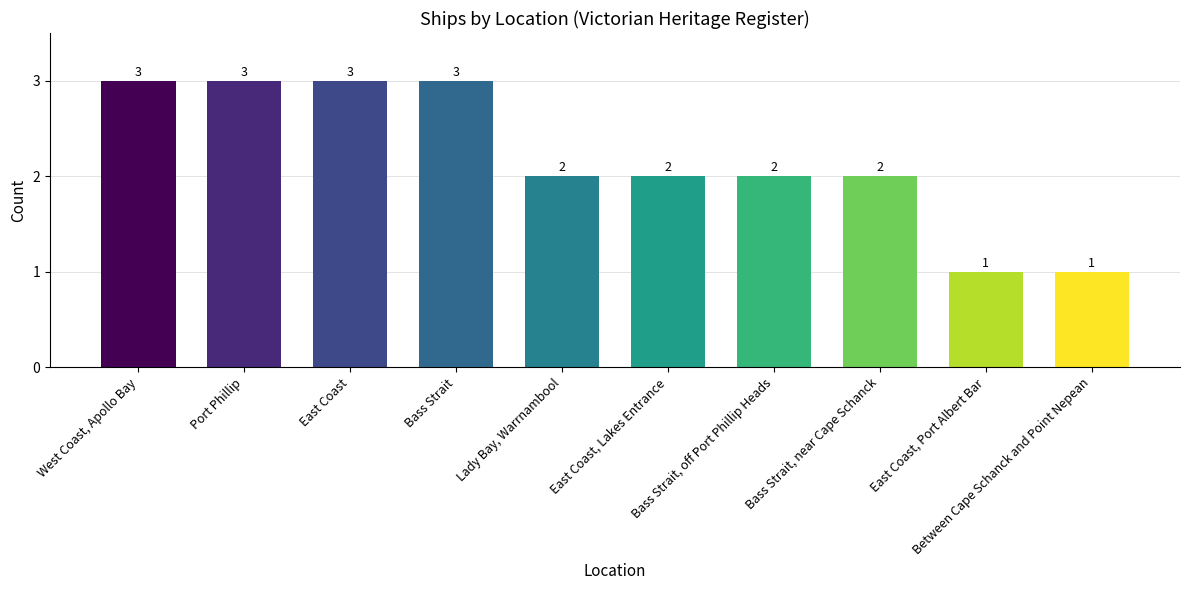

Reading right to left, transcribe all the data shown in this chart.

Between Cape Schanck and Point Nepean=1	East Coast, Port Albert Bar=1	Bass Strait, near Cape Schanck=2	Bass Strait, off Port Phillip Heads=2	East Coast, Lakes Entrance=2	Lady Bay, Warrnambool=2	Bass Strait=3	East Coast=3	Port Phillip=3	West Coast, Apollo Bay=3